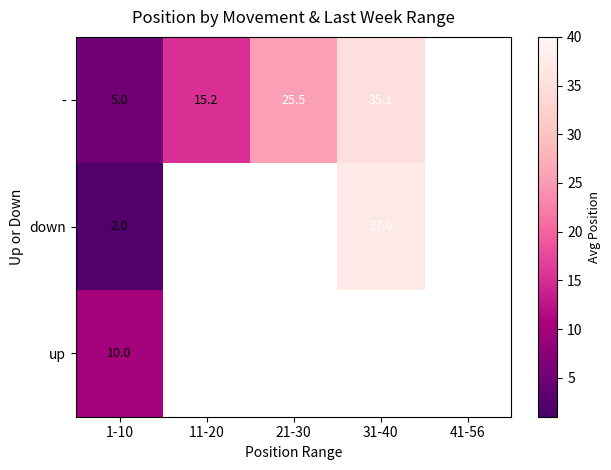

The - series shows 56.0 at 31-40. True or false?

False